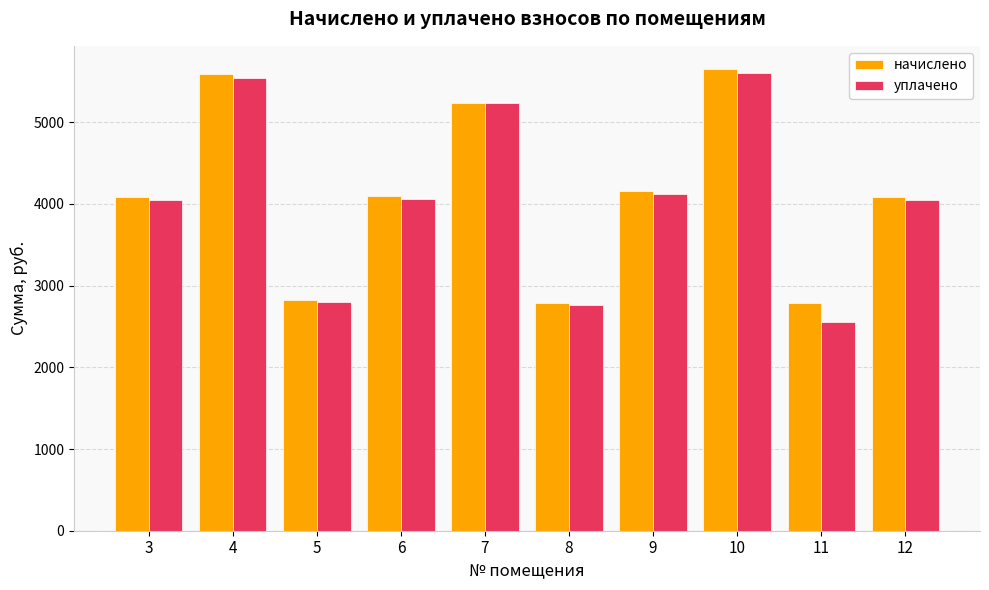

What is the average value of the уплачено series?

4076.9